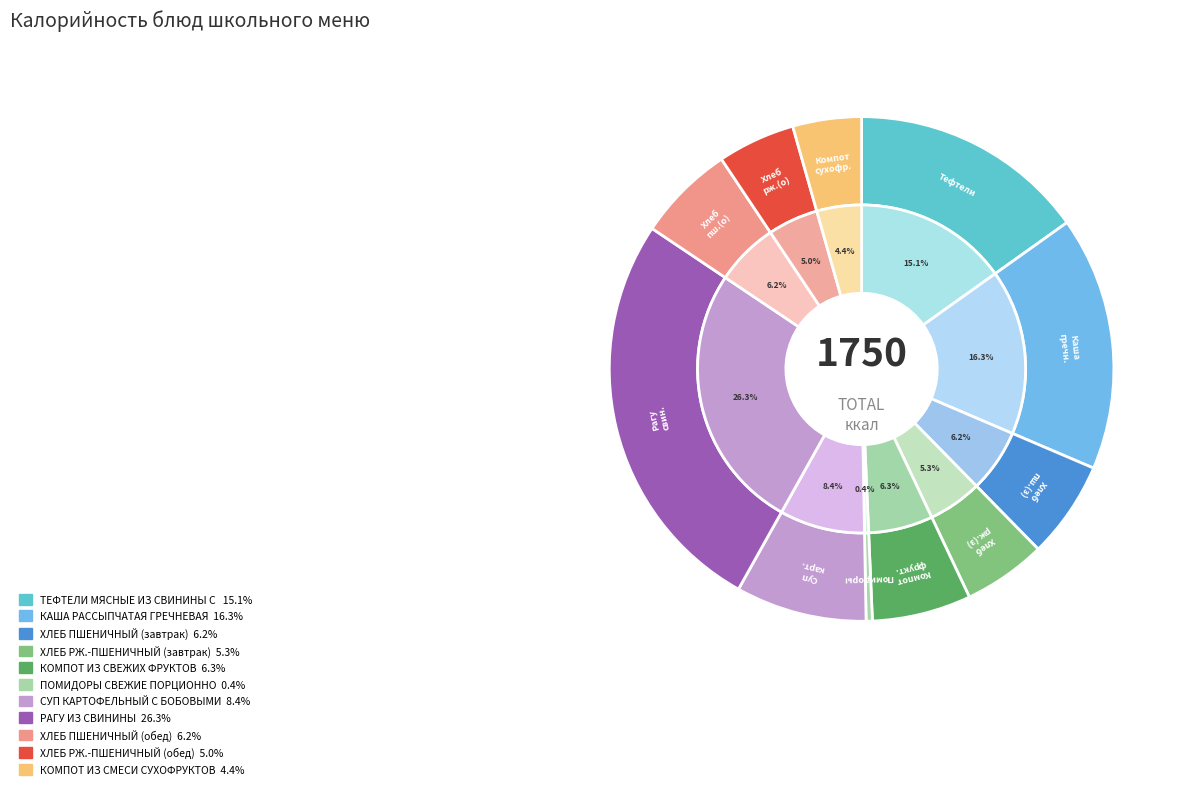

How many slices are in this pie chart?

11